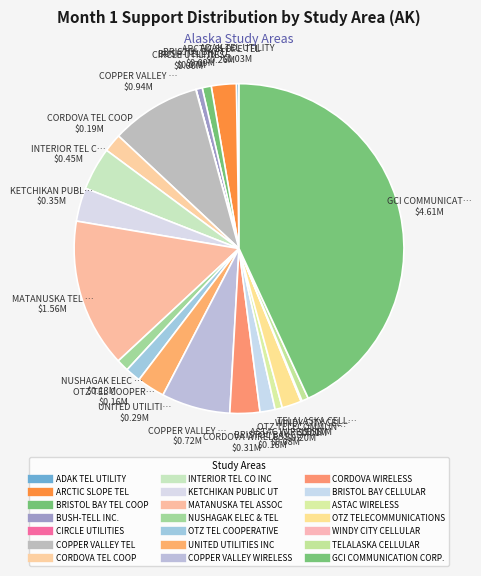

Count the number of slices in the pie.

21